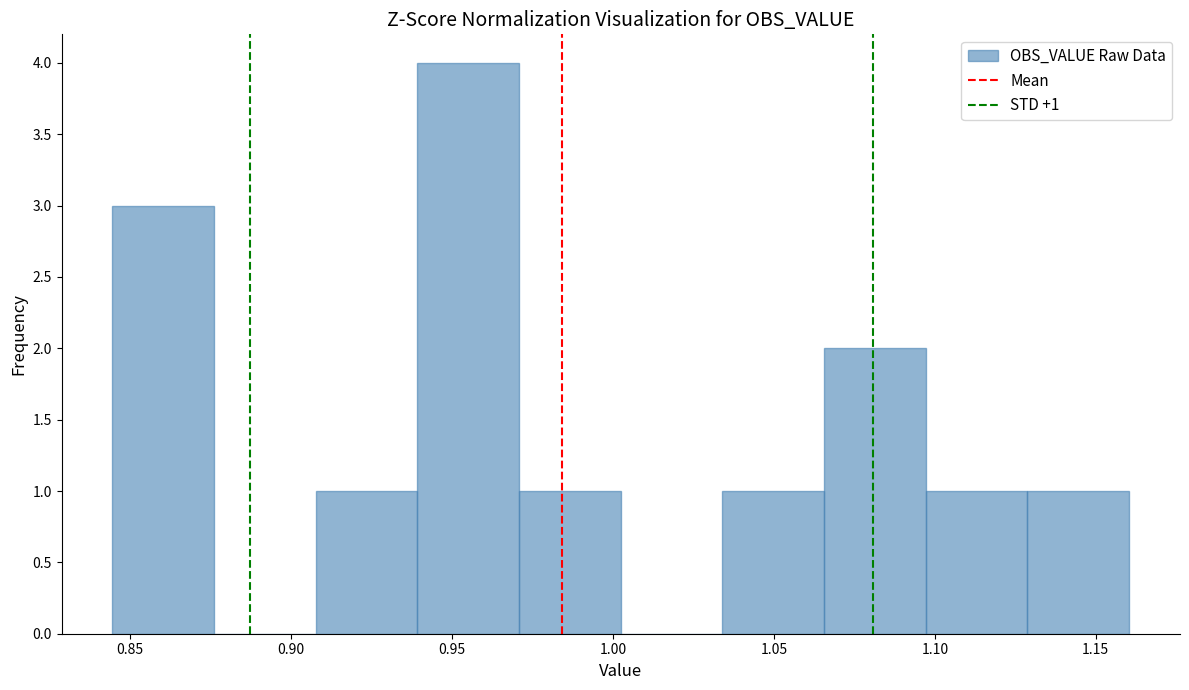

Which range on the x-axis has the tallest bar?

0.940 to 0.970